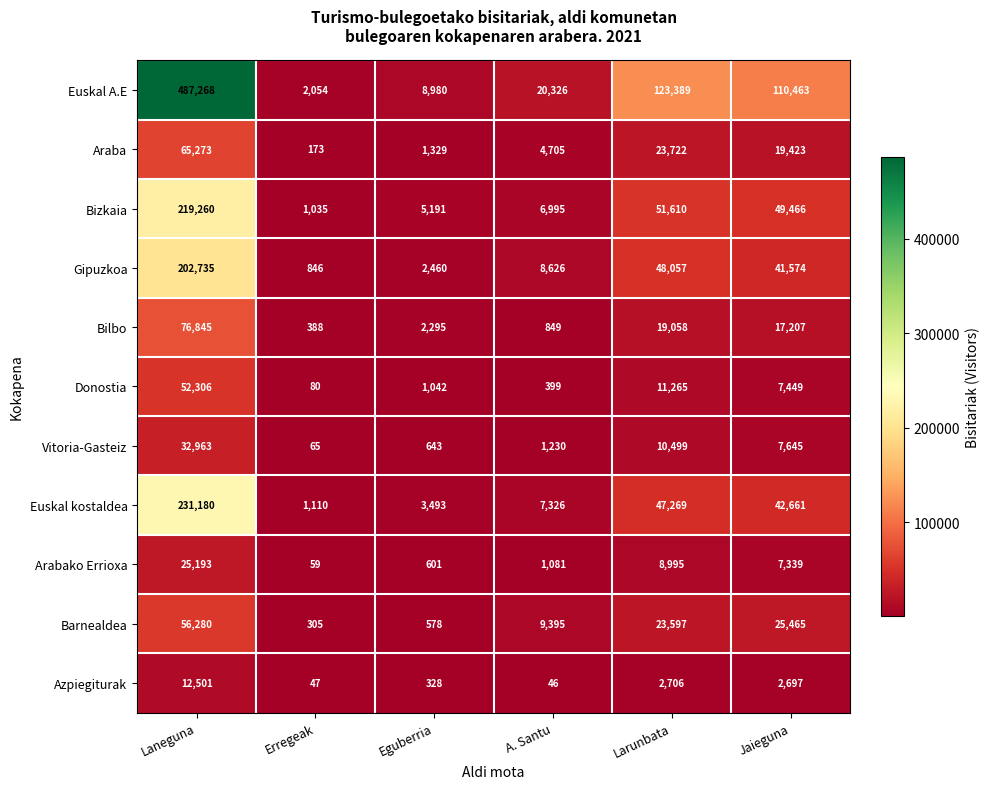

How many categories are shown in the chart?

6